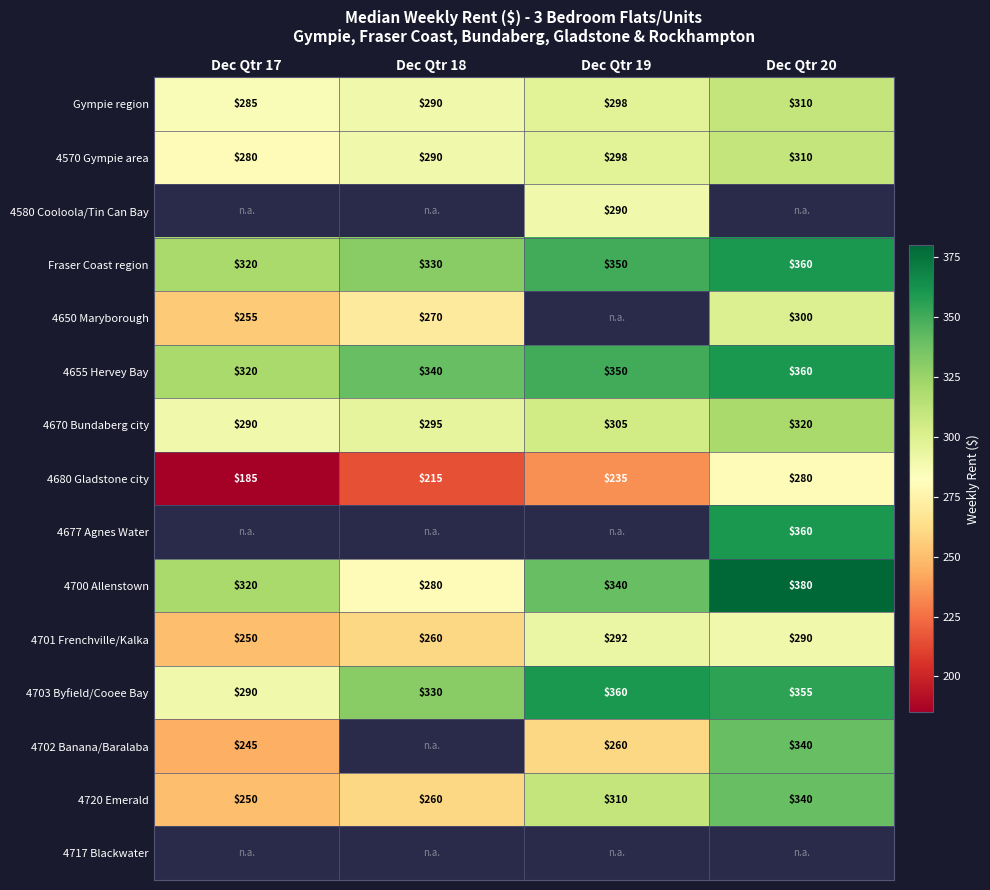

Count the number of categories in the chart.

4